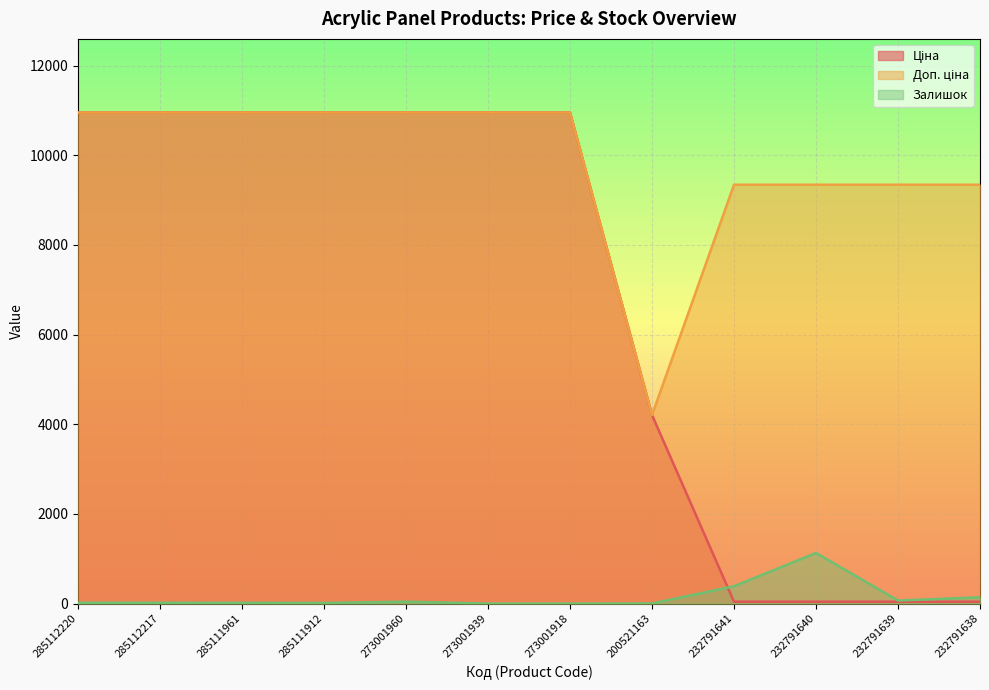

Does the chart display data point markers on the line(s)?

No